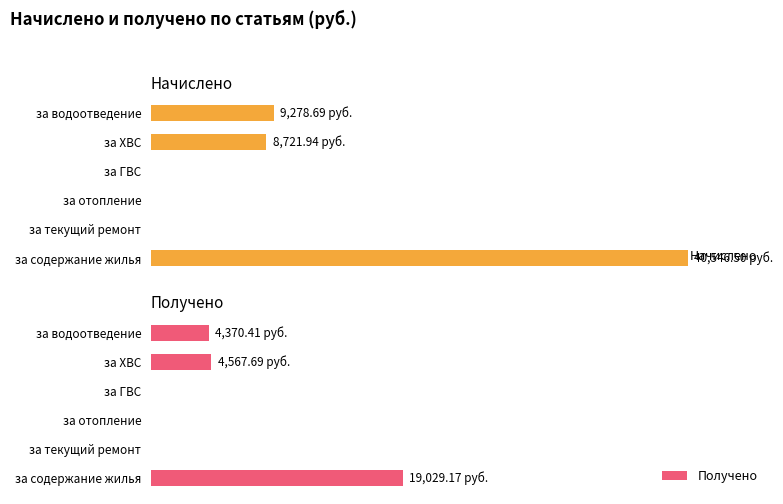

At 4, list the series in order from largest to smallest.

Начислено, Получено